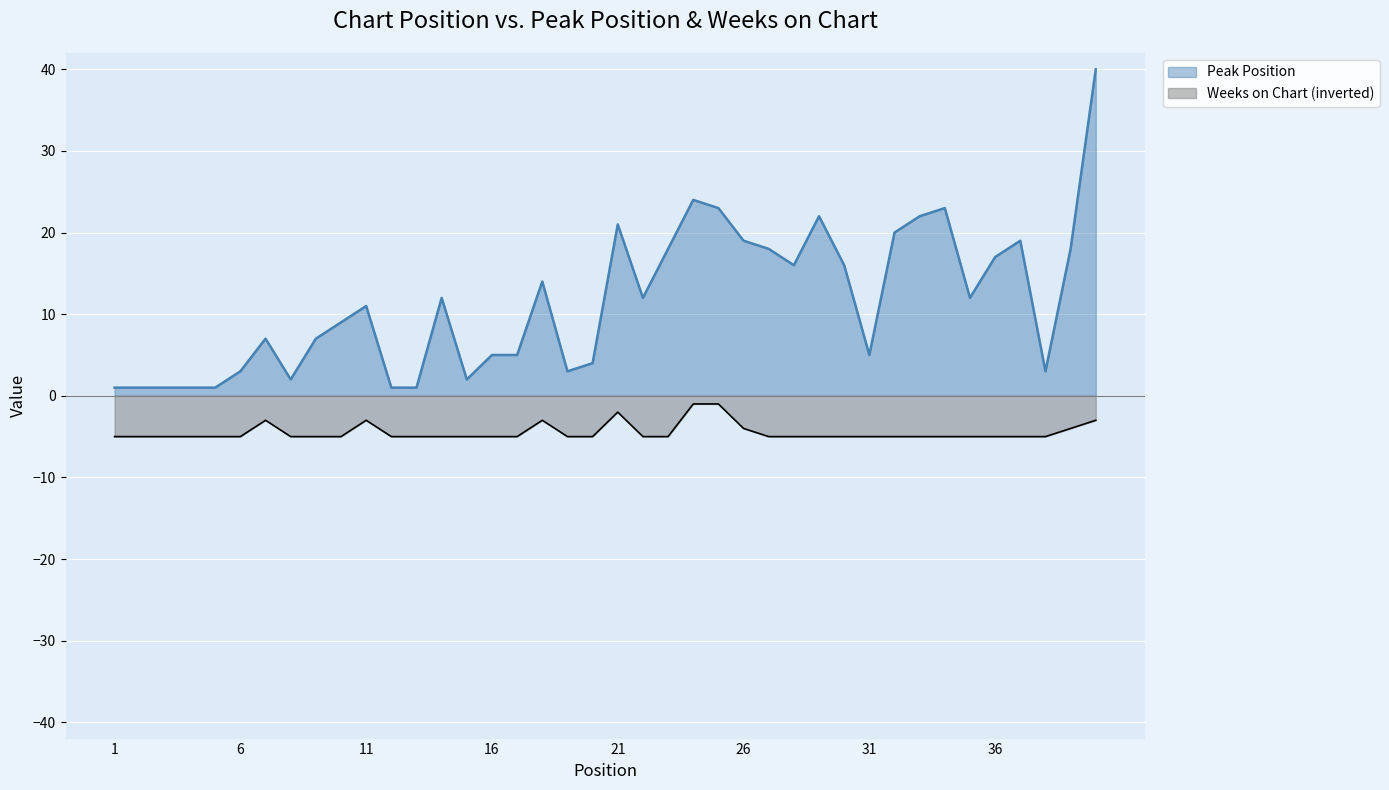

What is the value of the Peak Position point at the 17th from the left?

5